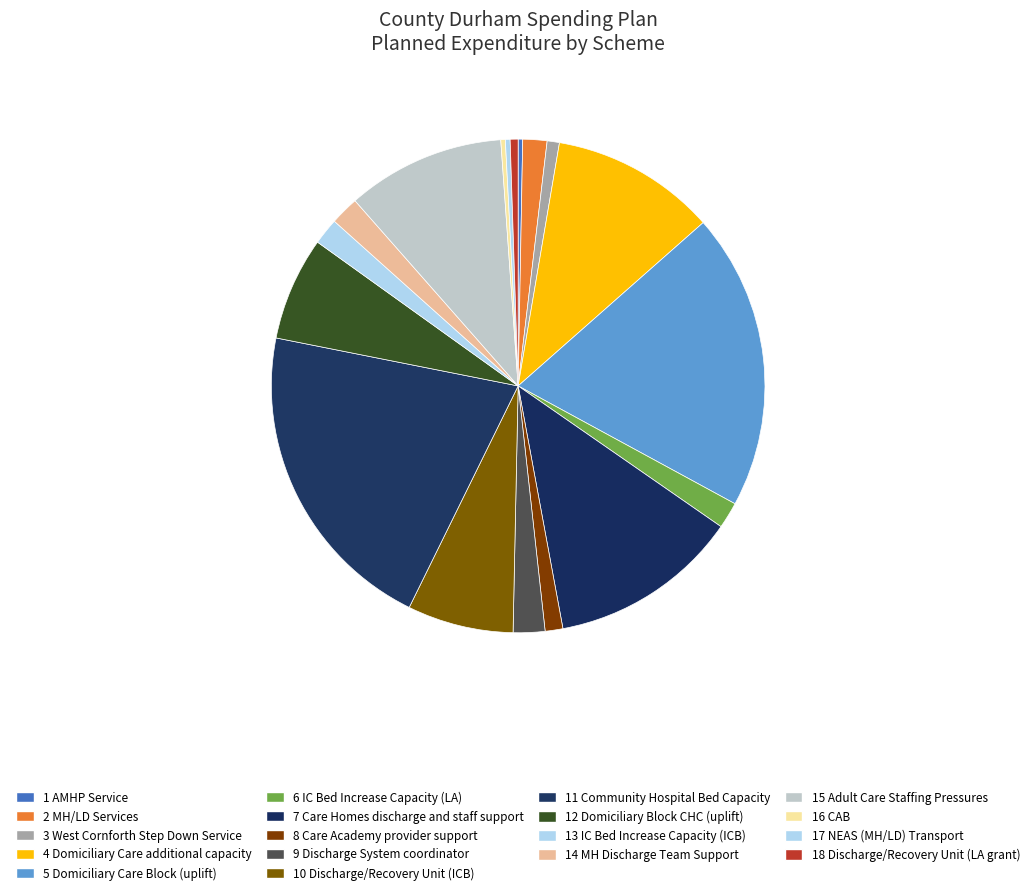

To the nearest percent, what percentage of the pie is 4 Domiciliary Care additional capacity?

11%